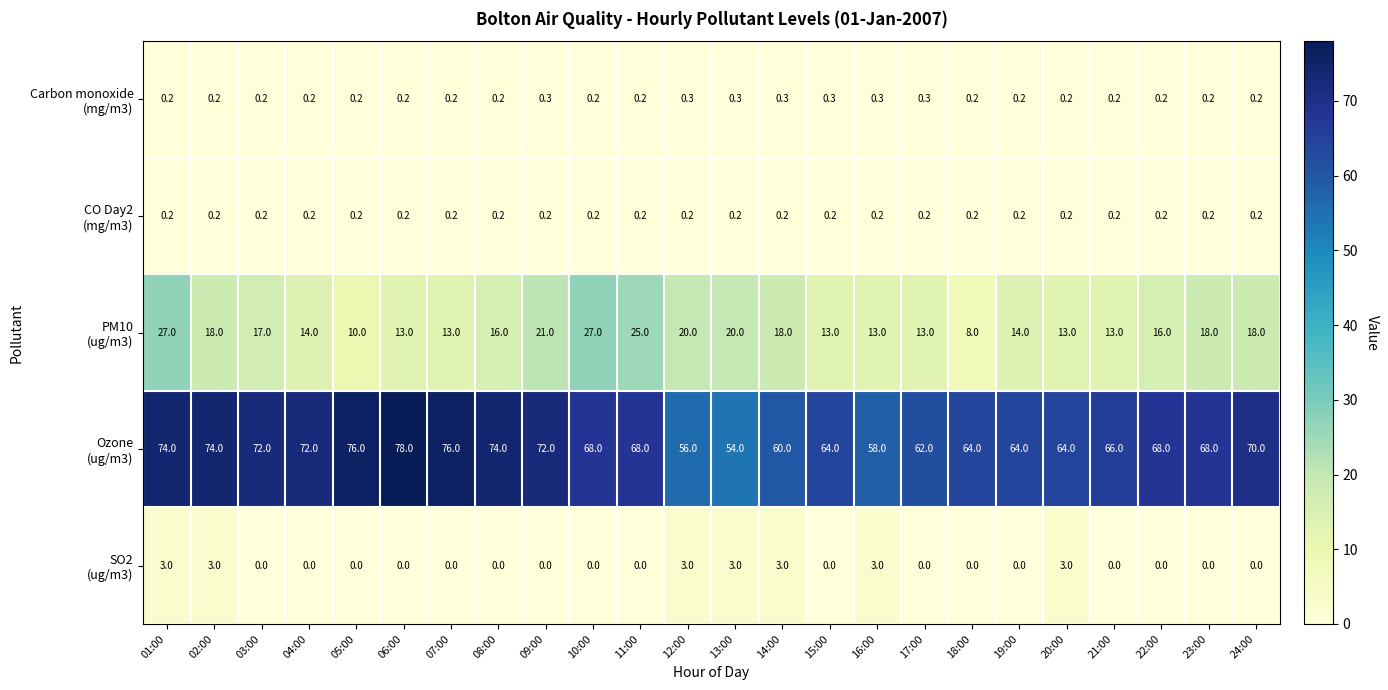

At which category is the sum across all series the highest?

01:00